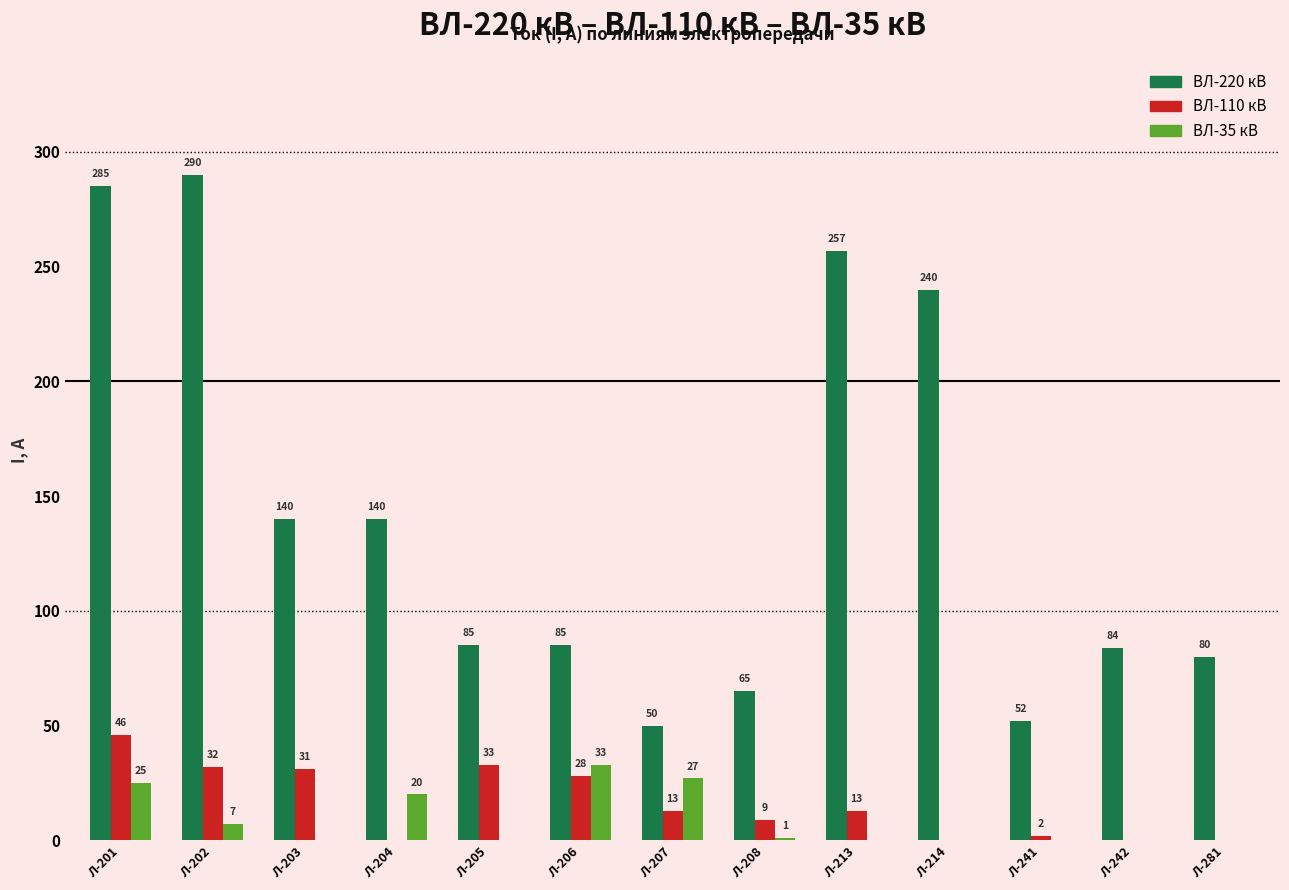

At which category is the sum across all series the highest?

Л-201